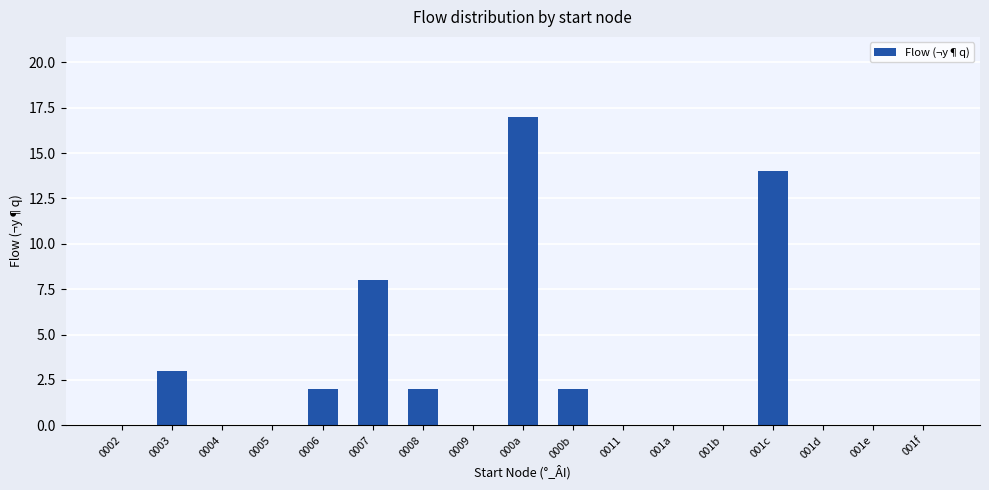

The value at 0006 is 2. True or false?

True